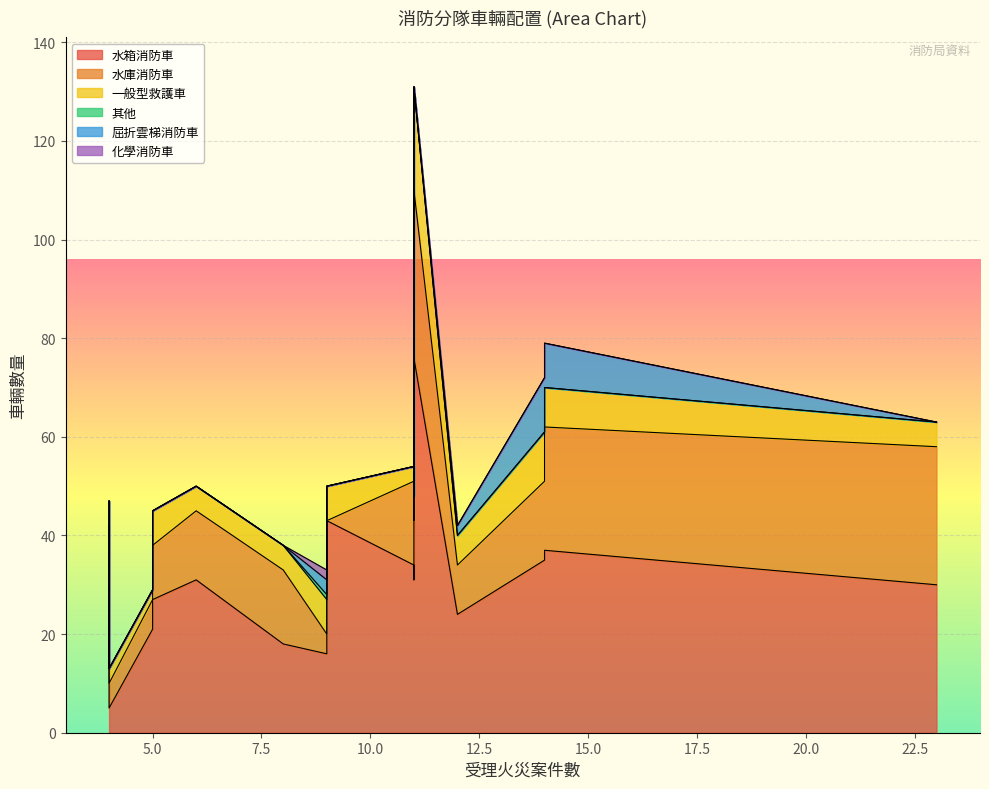

At how many categories does at least one series exceed 27?

8